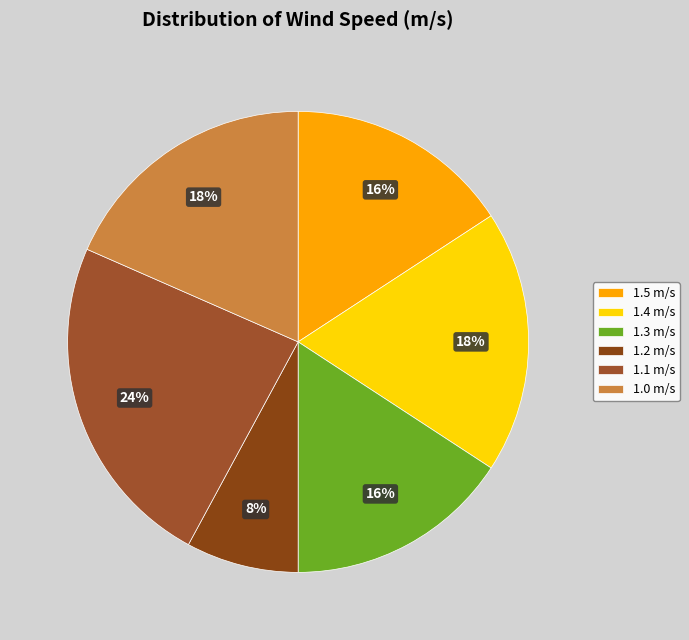

How many slices are in this pie chart?

6